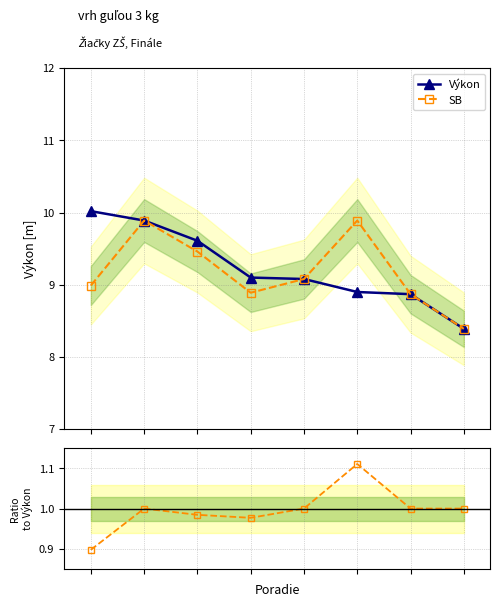

What is the average value of the SB series?

9.2